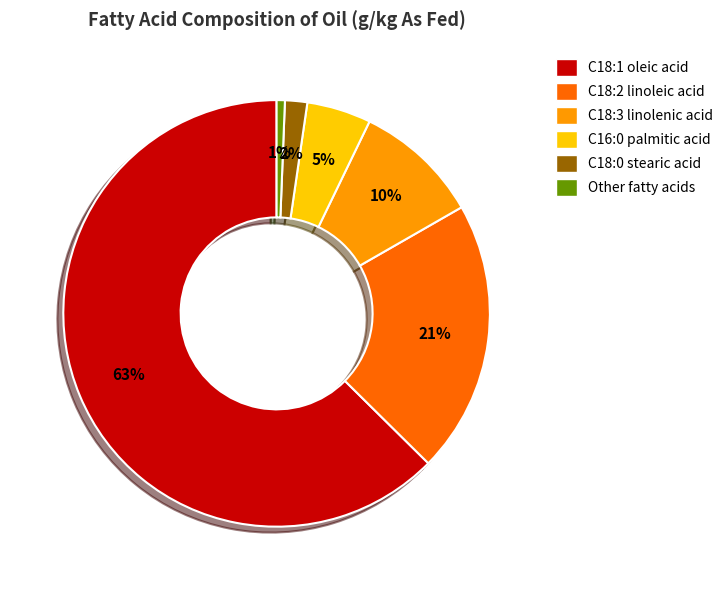

Is it true that C18:1 oleic acid is 63% of the pie?

True